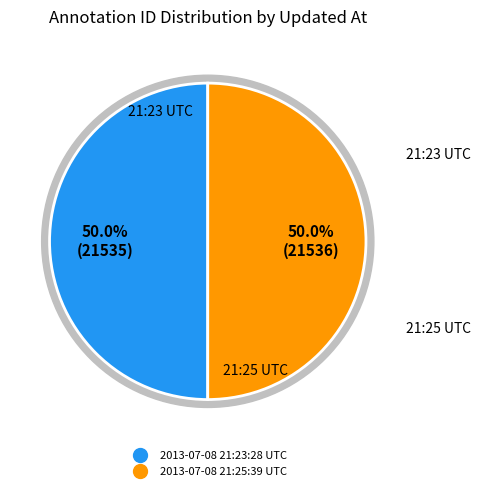

What is the largest slice in the pie chart?

2013-07-08 21:25:39 UTC